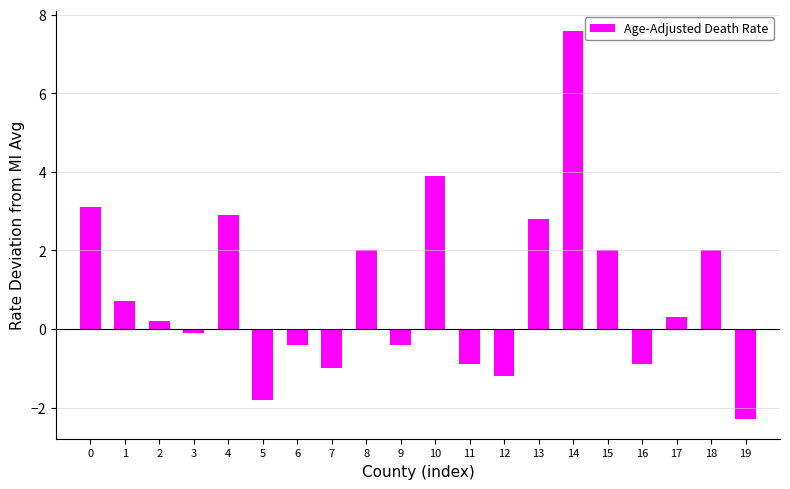

Does the chart contain stacked bars?

No